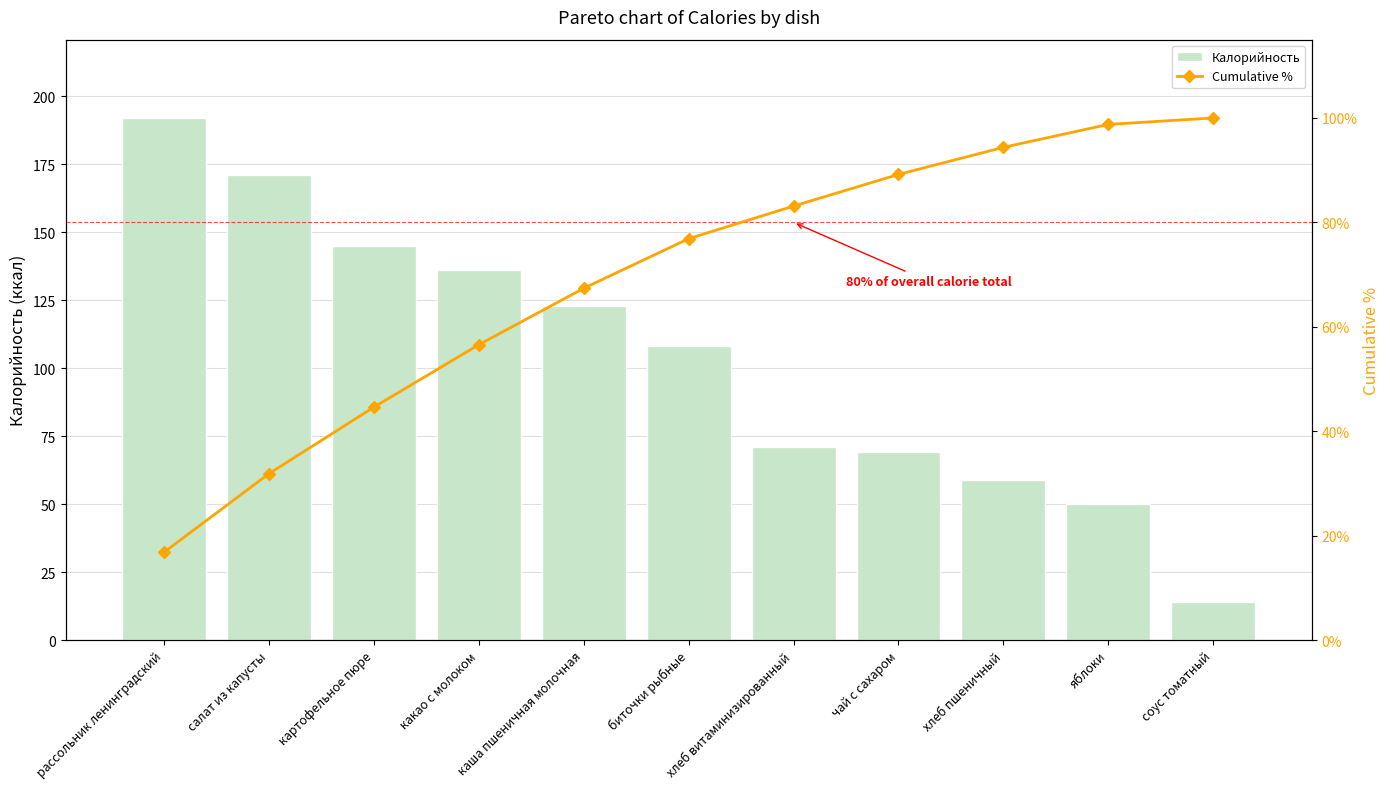

What value does the Калорийность series have at хлеб витаминизированный?

71